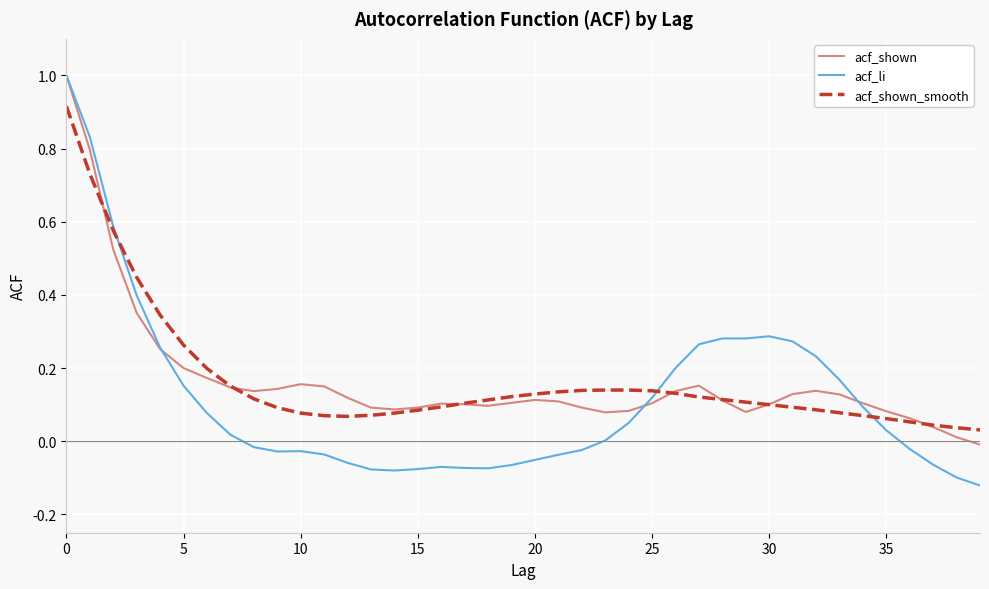

What is the maximum value for acf_shown?

1.0